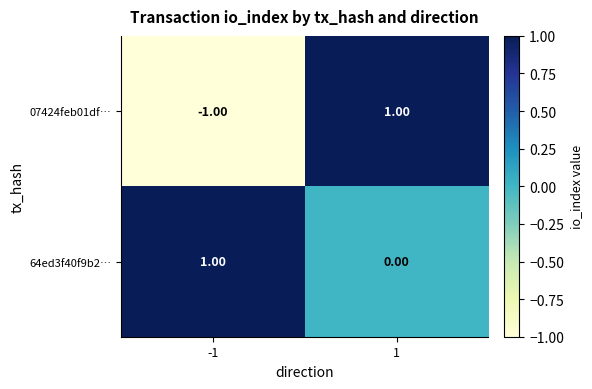

Which has a higher value, -1 or 1?

1